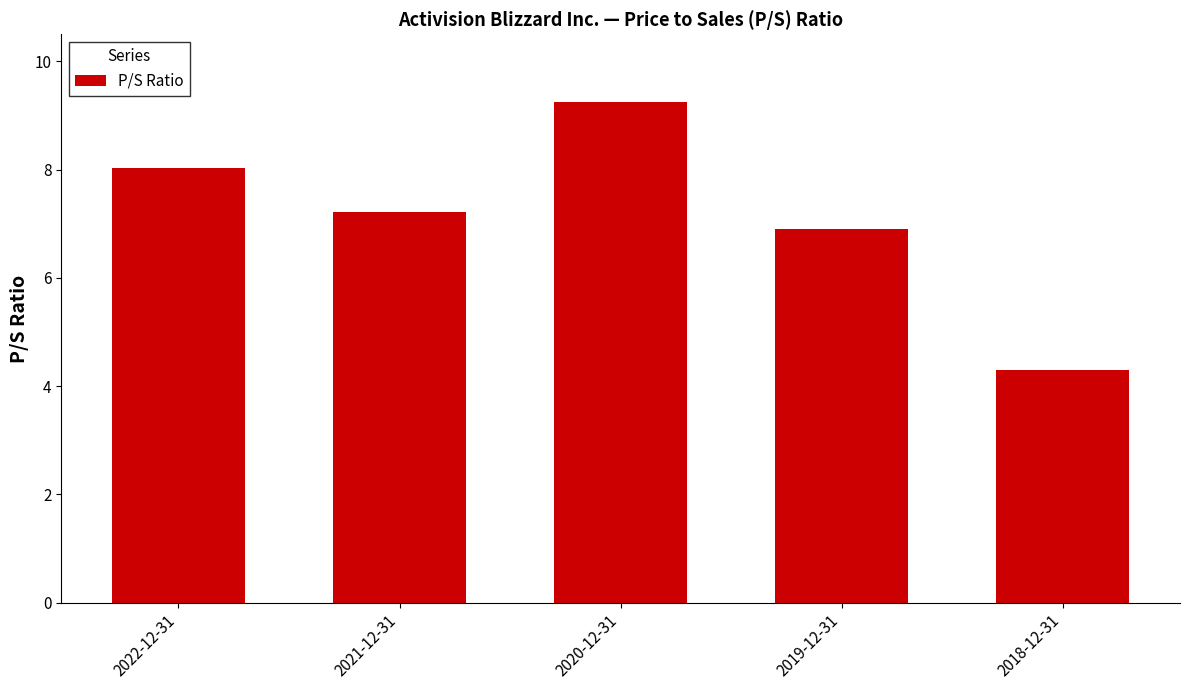

List the labels in order of value, smallest first.

2018-12-31, 2019-12-31, 2021-12-31, 2022-12-31, 2020-12-31